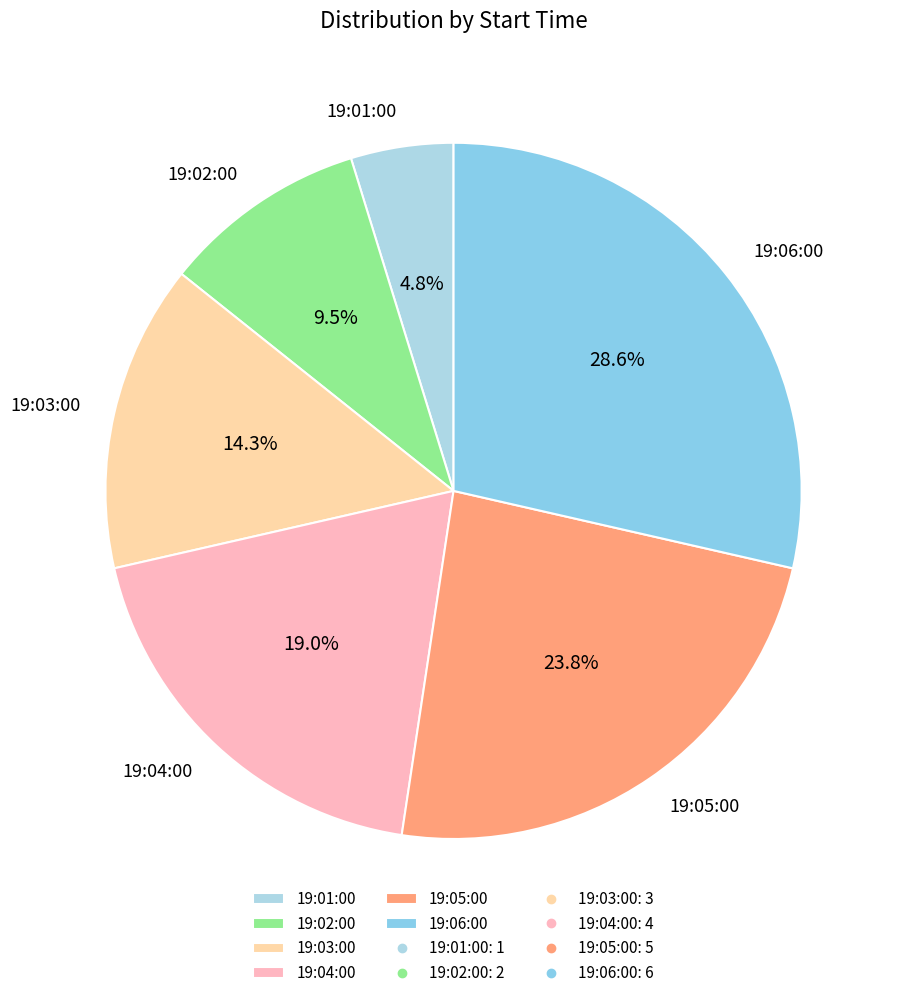

What percentage is NOT represented by 19:04:00?

81.0%